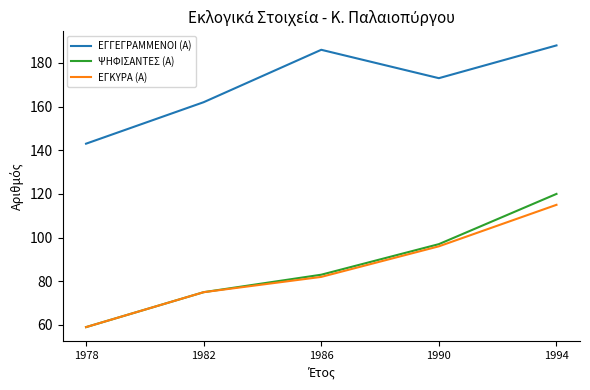

Reading right to left, extract all data points from this chart.

ΕΓΓΕΓΡΑΜΜΕΝΟΙ (Α): 188	173	186	162	143
ΨΗΦΙΣΑΝΤΕΣ (Α): 120	97	83	75	59
ΕΓΚΥΡΑ (Α): 115	96	82	75	59